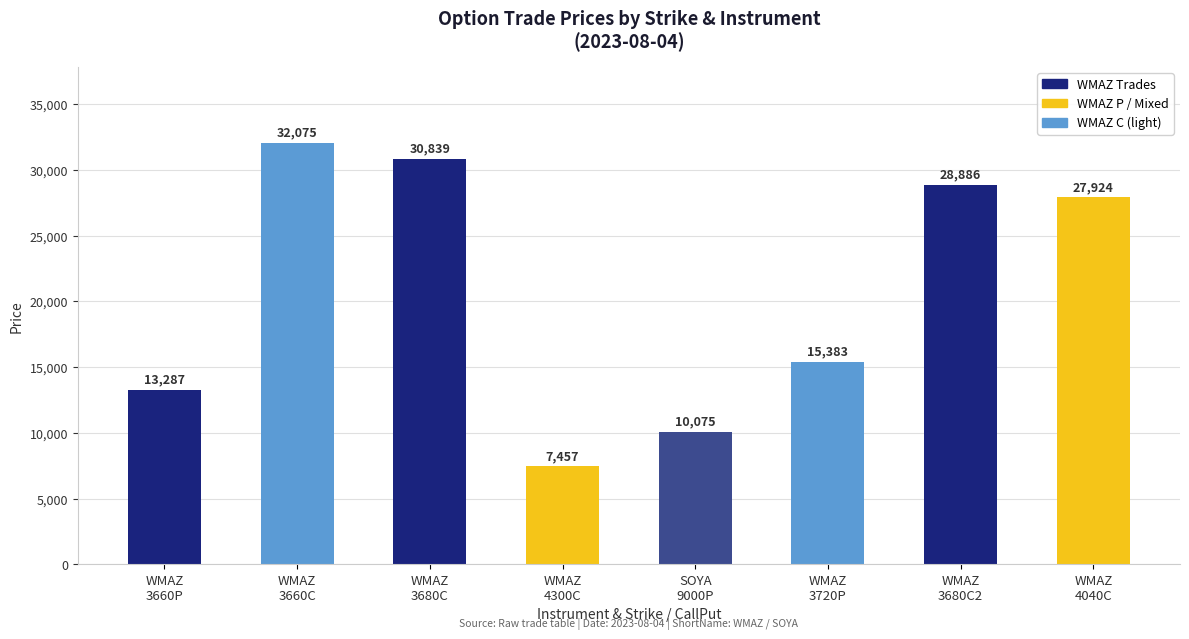

What is the change in value from WMAZ
3660P to WMAZ
4040C?

+14637